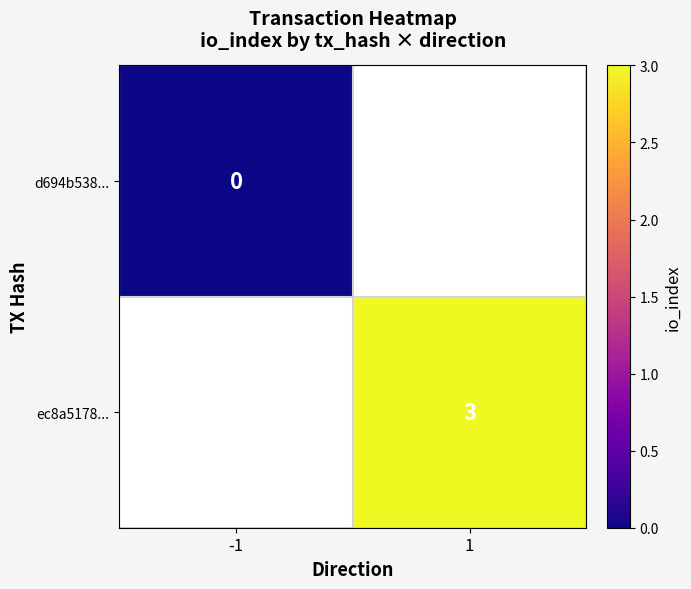

Is it true that ec8a5178... equals 5 at 1?

False